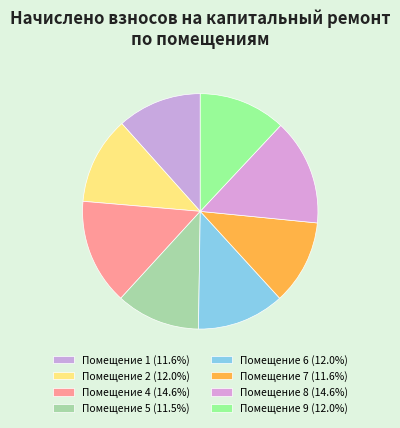

How many segments does this pie chart have?

8